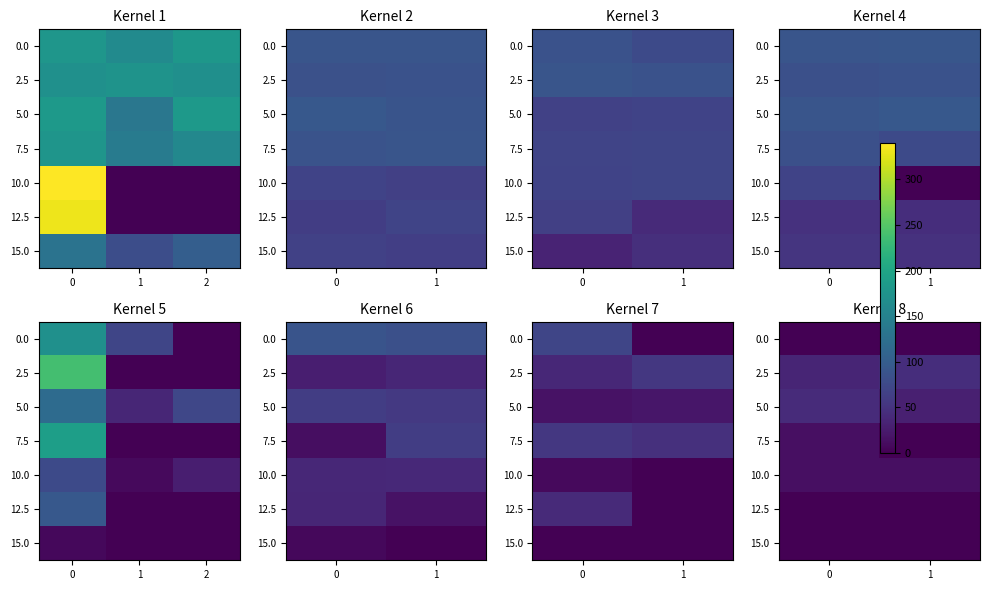

What is the total value across all series at 0?

105